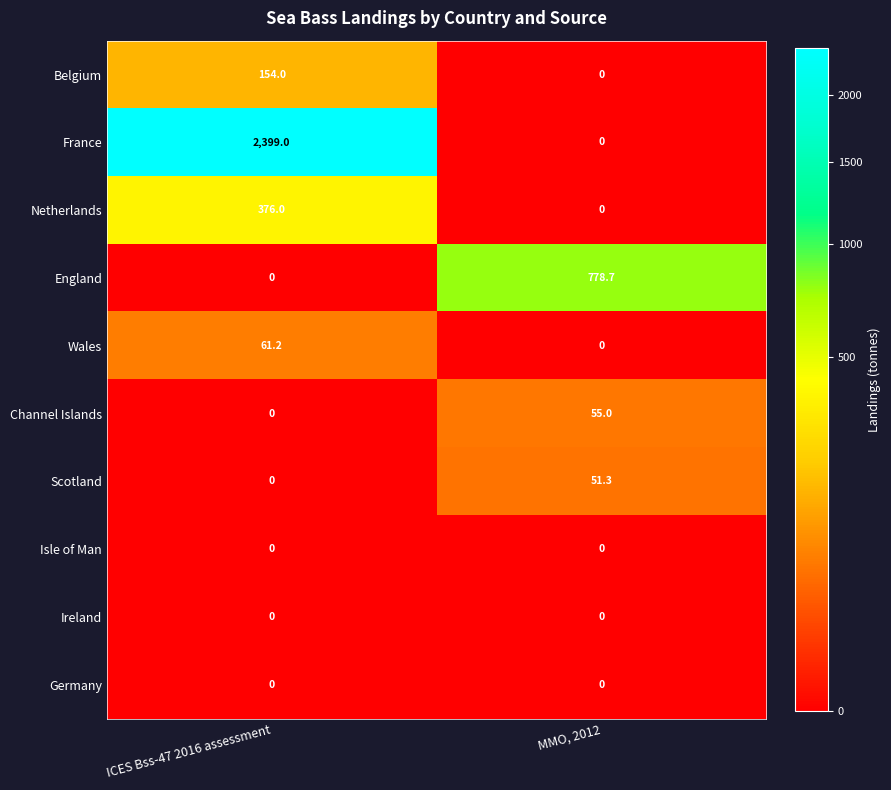

At which label does Scotland first exceed 51?

MMO, 2012